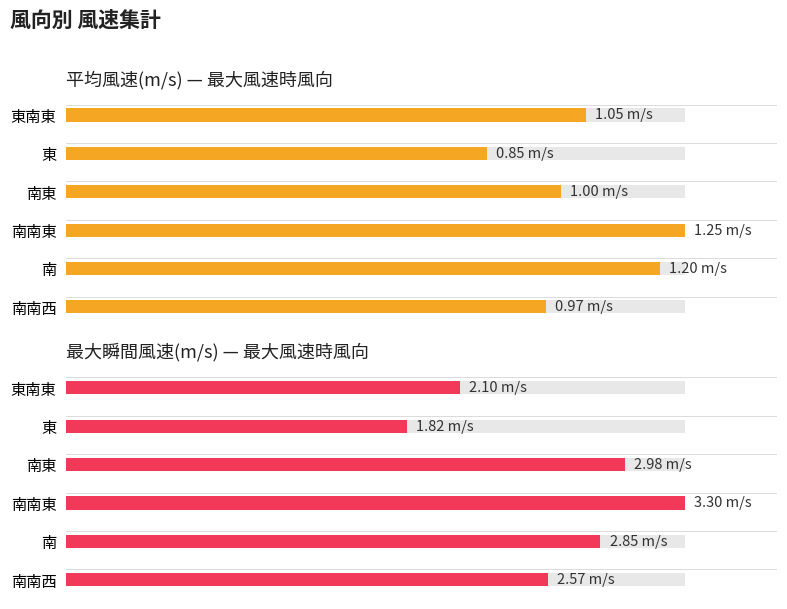

The value at 南南東 is 158.1. True or false?

False